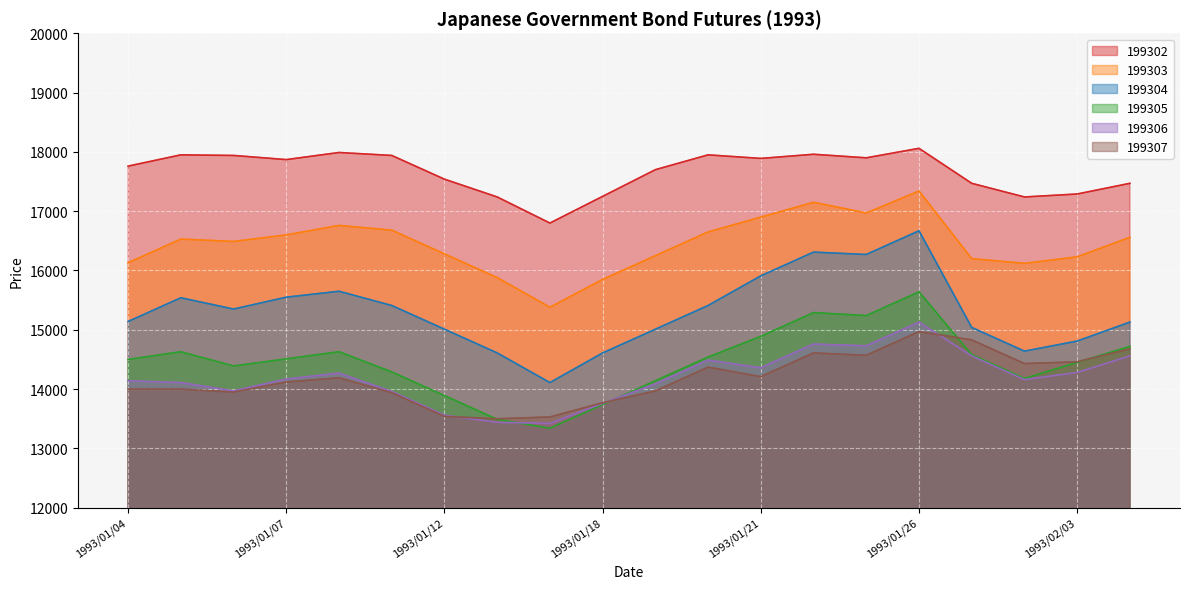

What is the sum of the 199302 values at 1993/01/20 and 1993/01/07?

35820